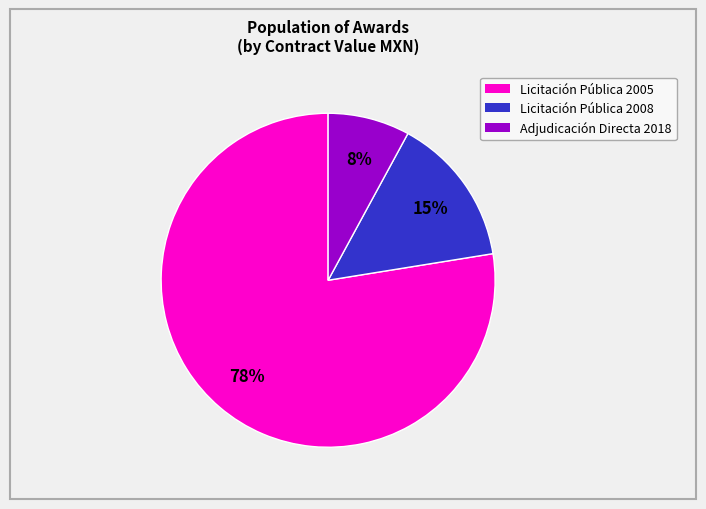

Is there a majority slice in this chart?

Yes